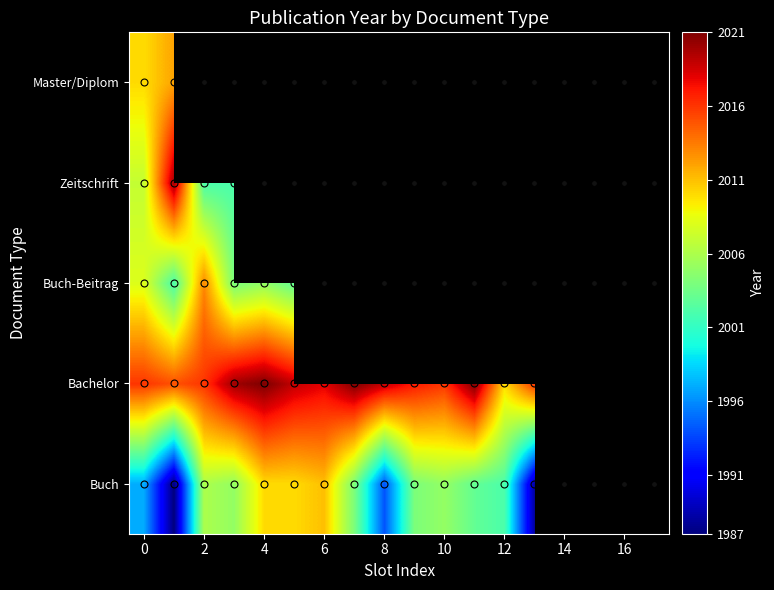

How many values in Buch are above zero?

14